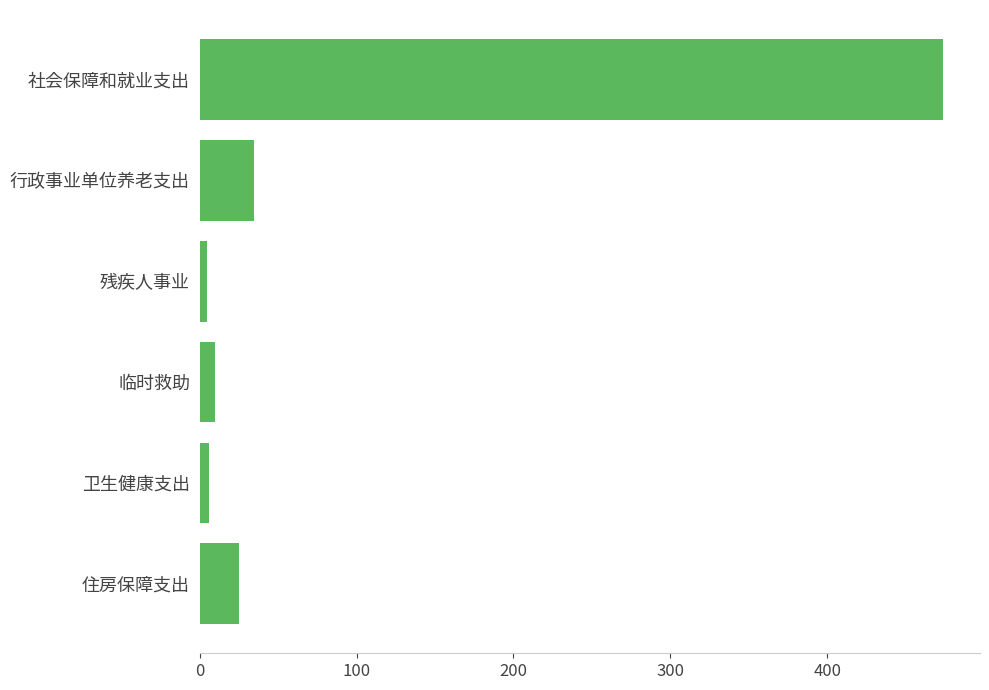

The chart shows a value of 473.7 at 社会保障和就业支出. True or false?

True